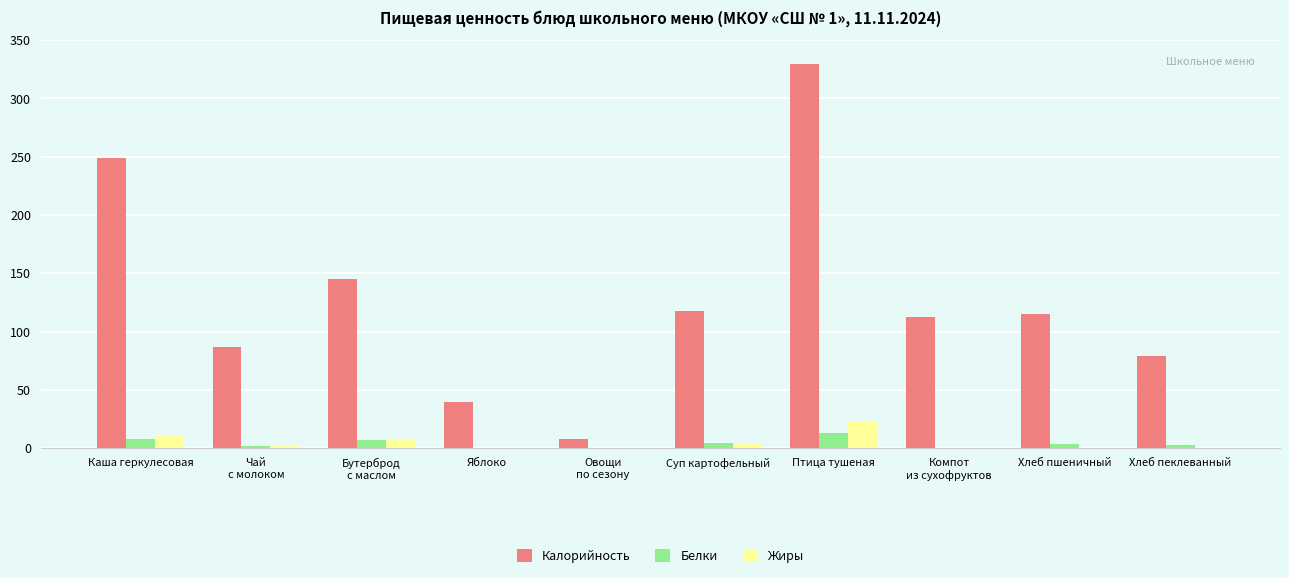

Which series has the largest range (max minus min)?

Калорийность